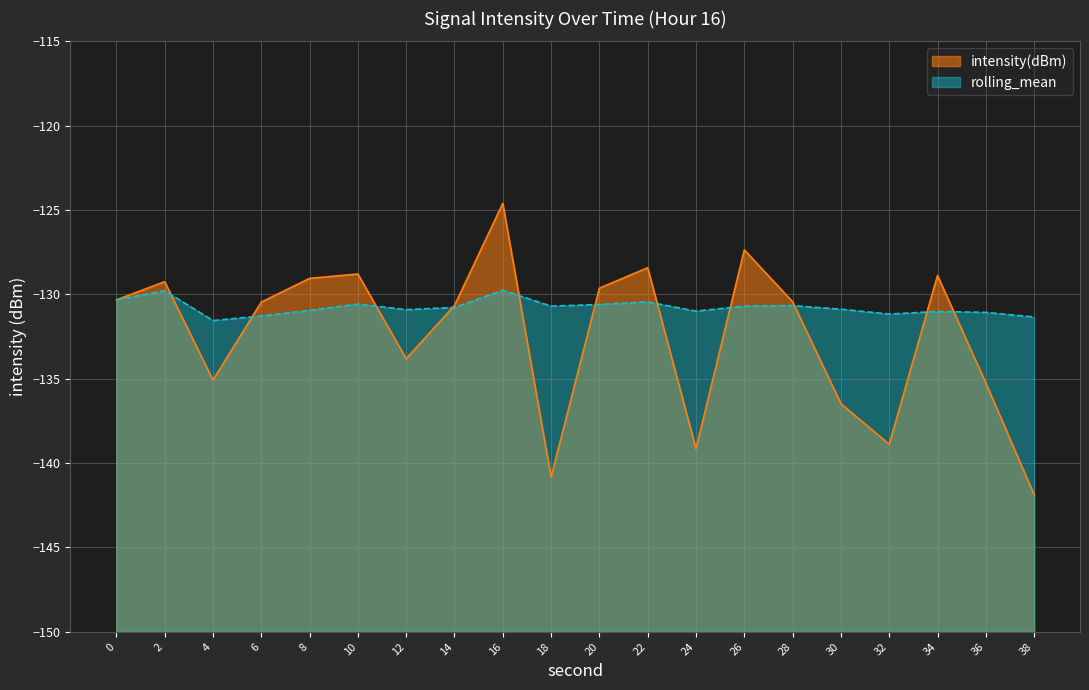

How many lines are shown in the chart?

2